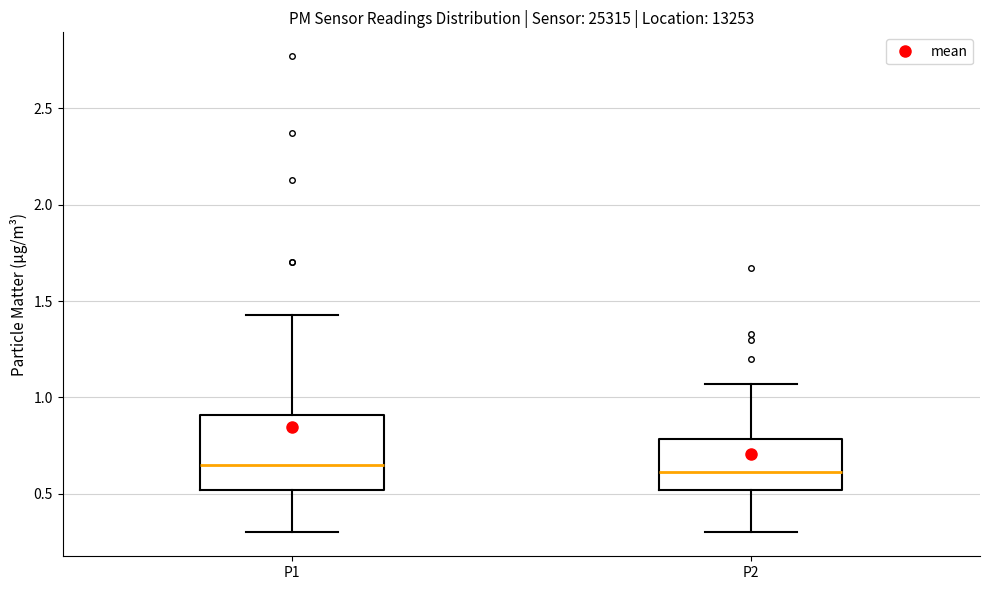

Comparing the boxes themselves (not the whiskers), which one is the tallest?

P1